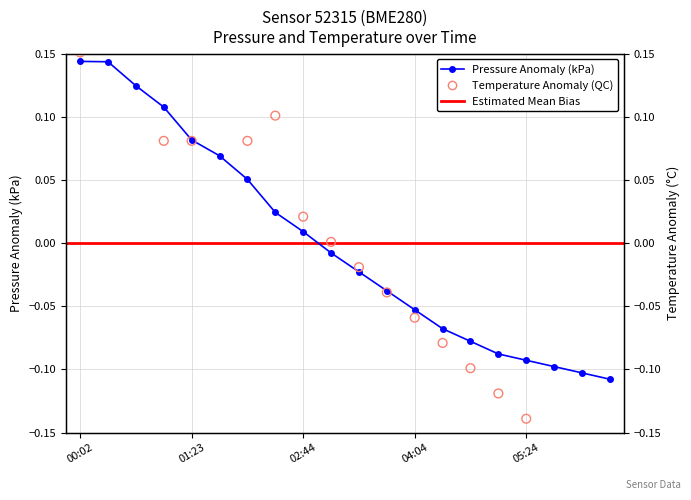

Which series has the widest spread of Y values?

temperature